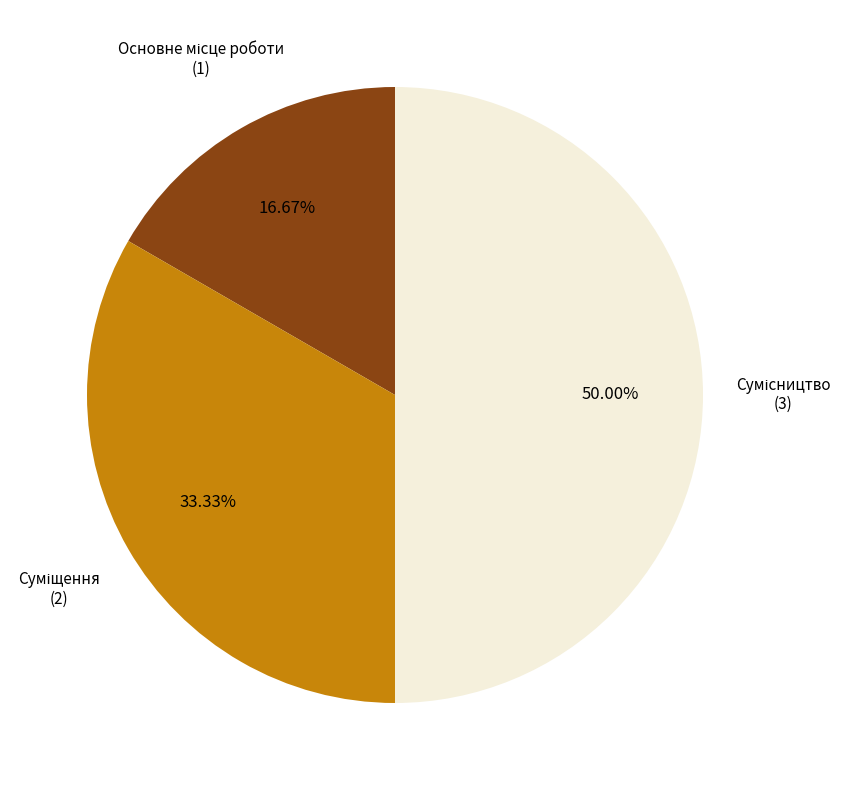

How many slices are in this pie chart?

3